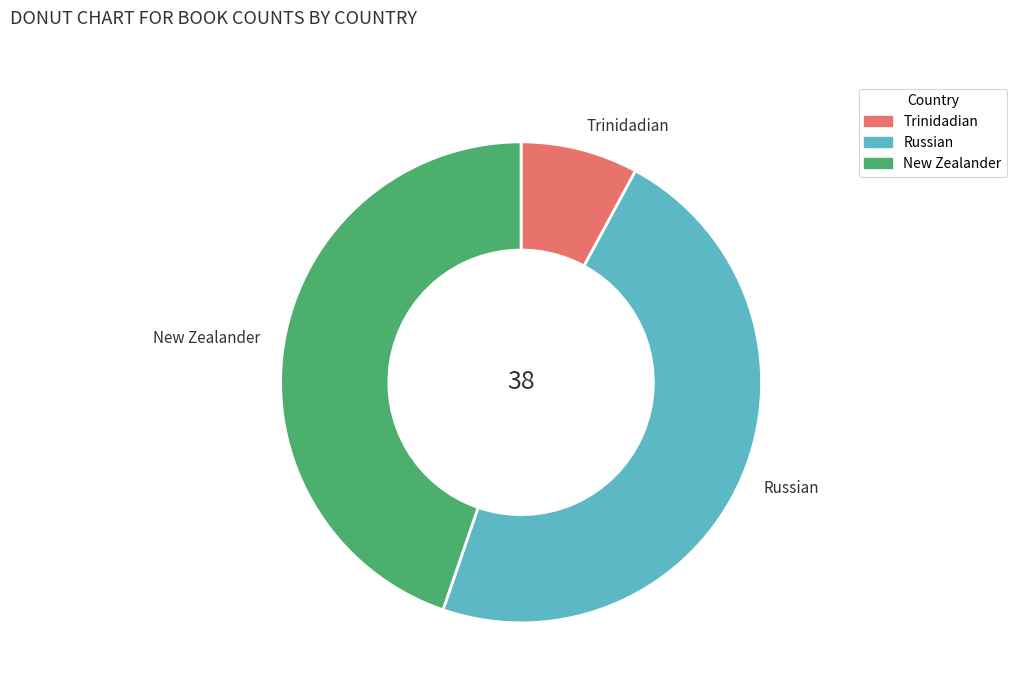

Count the number of slices in the pie.

3